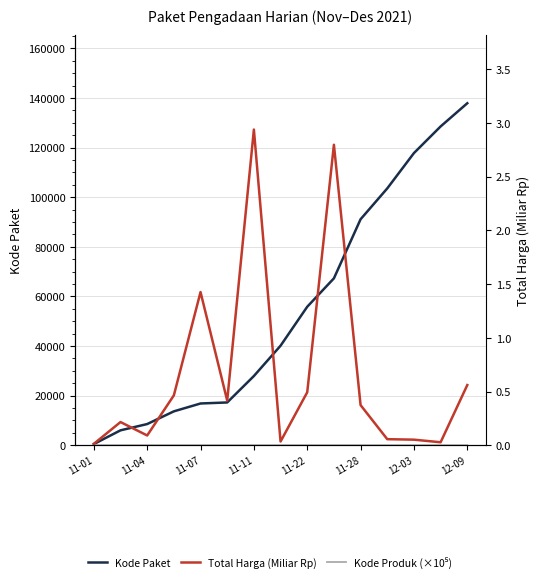

Between 12-03 and 12-09, which is larger?

12-09